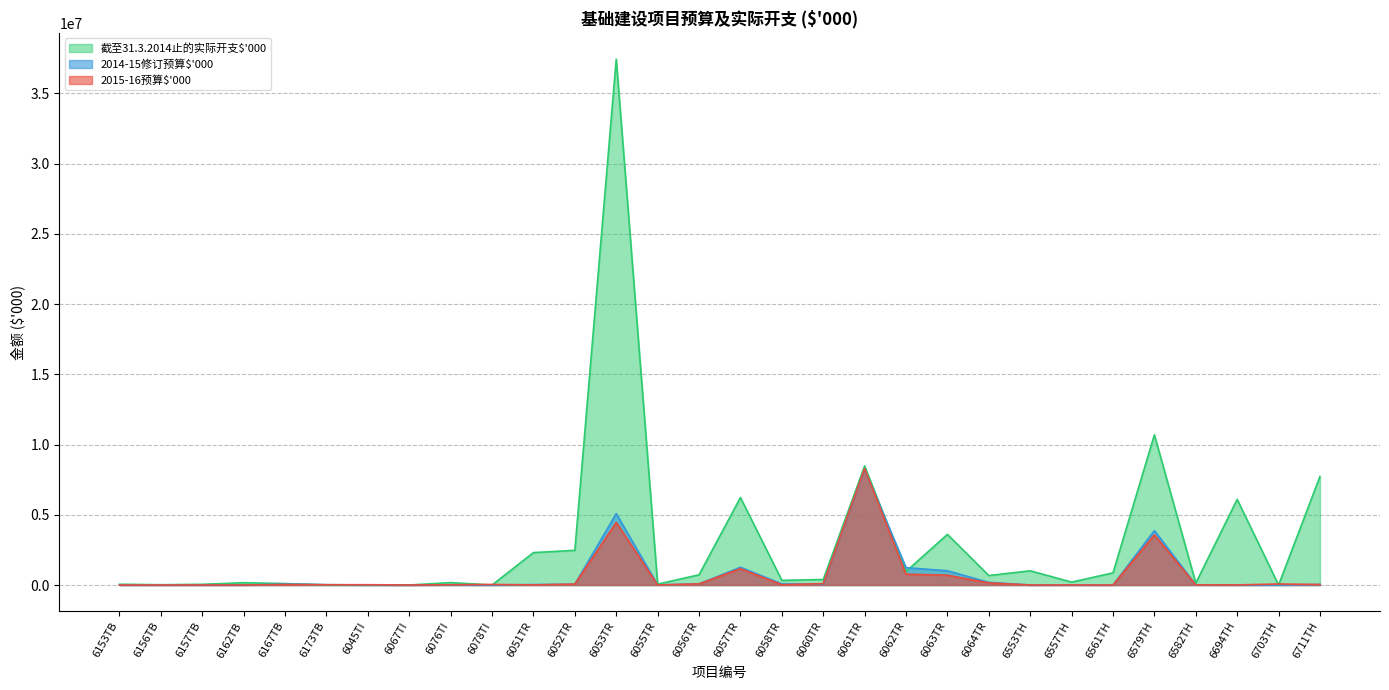

At 6156TB, list the series in order from smallest to largest.

2015-16预算$'000, 2014-15修订预算$'000, 截至31.3.2014止的实际开支$'000